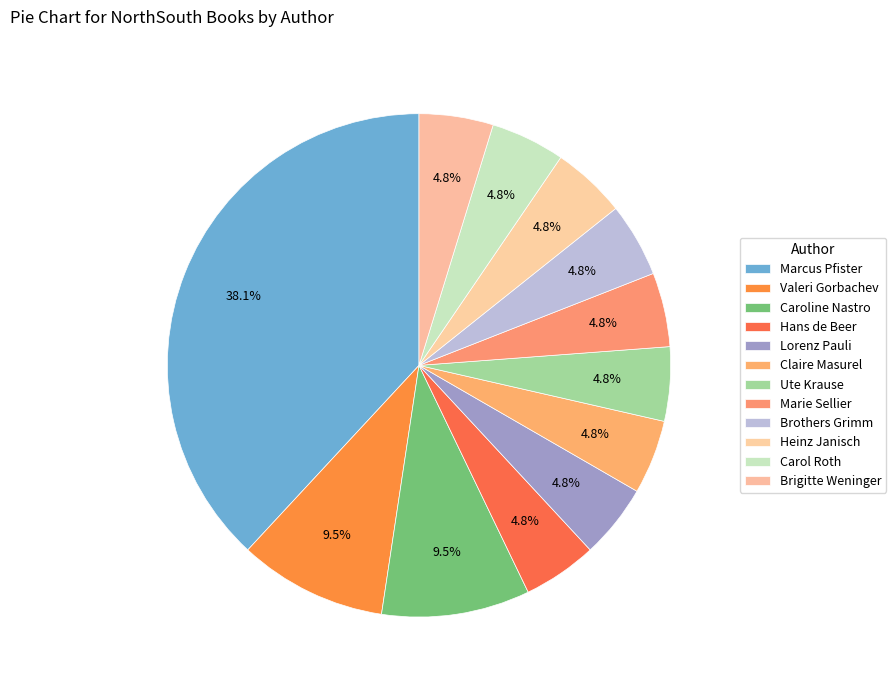

Count the number of slices in the pie.

12